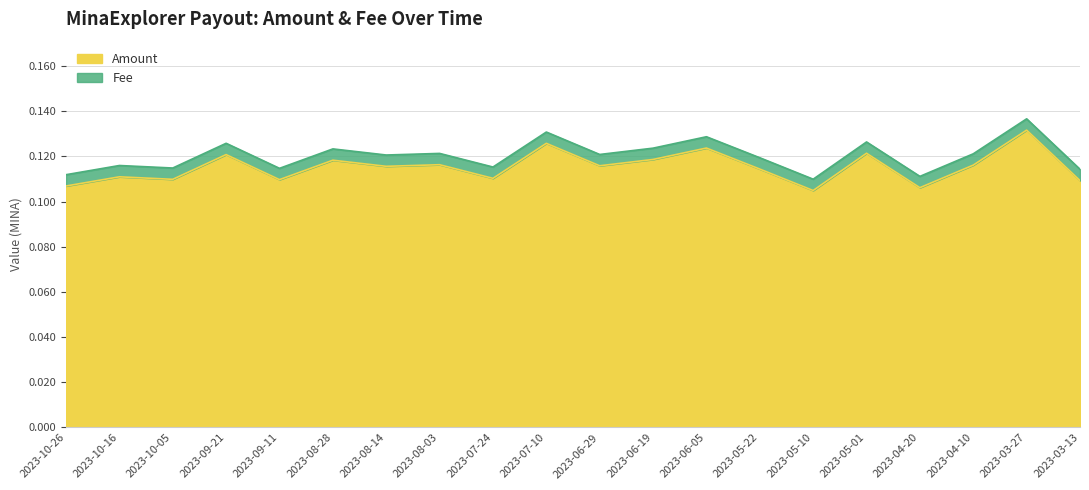

The chart shows a value of 0.2 at 2023-05-01. True or false?

False